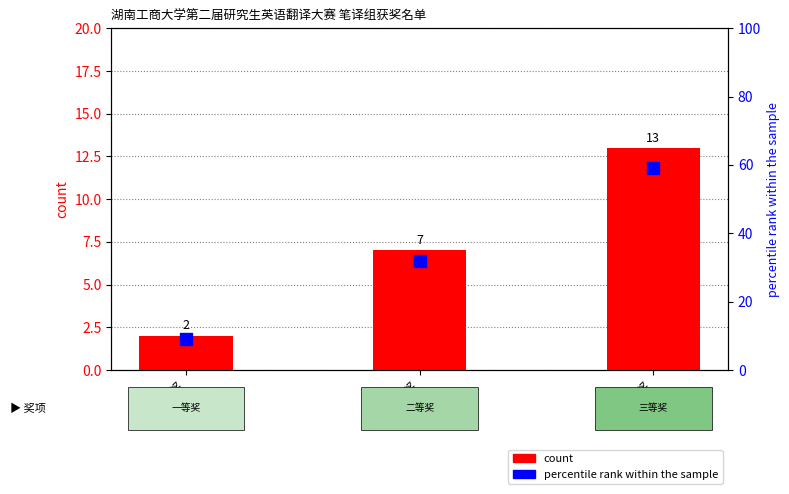

Reading right to left, what are all the values shown in this chart?

count: 三等奖=13.0	二等奖=7.0	一等奖=2.0
percentile rank within the sample: 三等奖=59.1	二等奖=31.8	一等奖=9.1